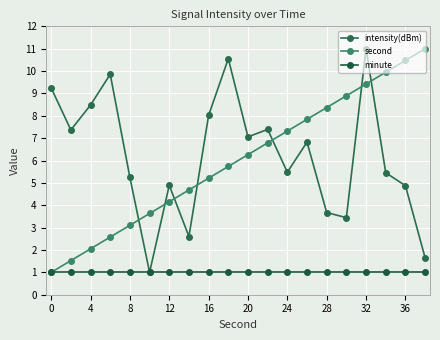

How many lines are shown in the chart?

3